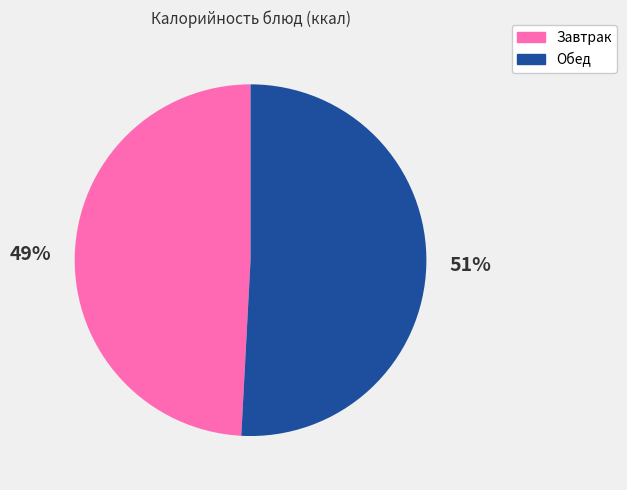

To the nearest percent, what is the average slice percentage?

50%